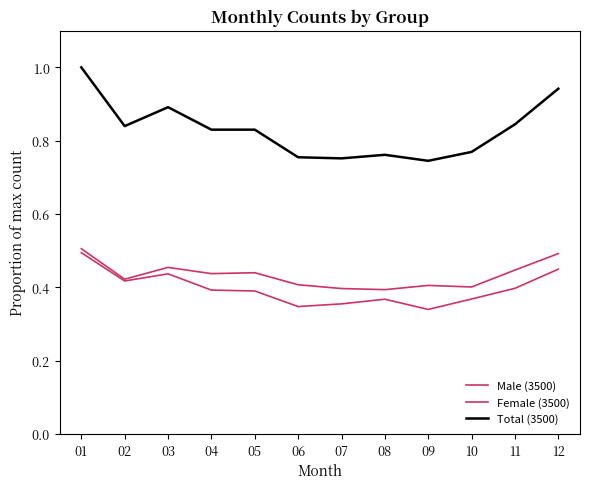

How many lines are shown in the chart?

3